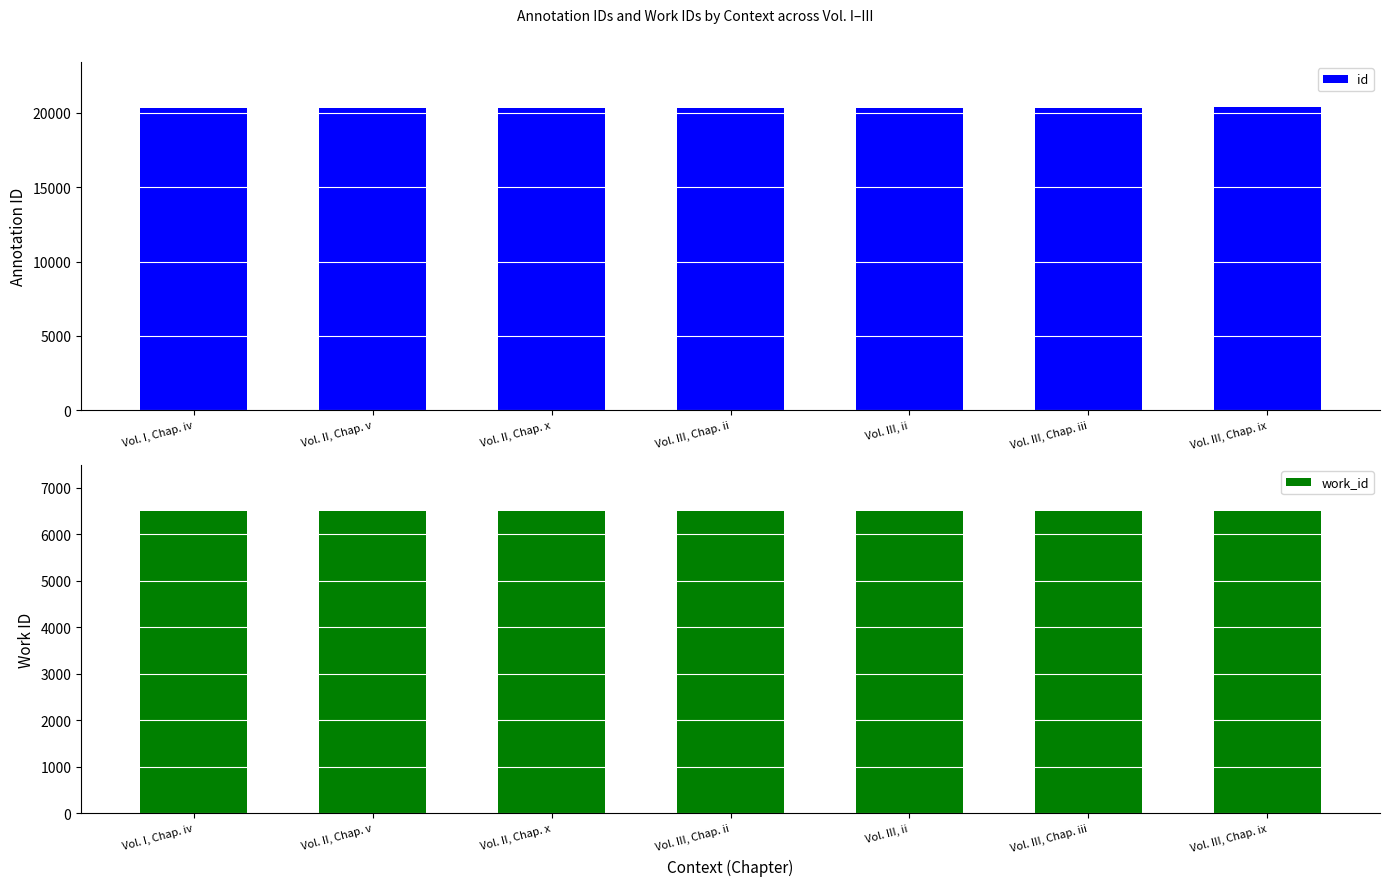

What is the minimum value for id?

20308